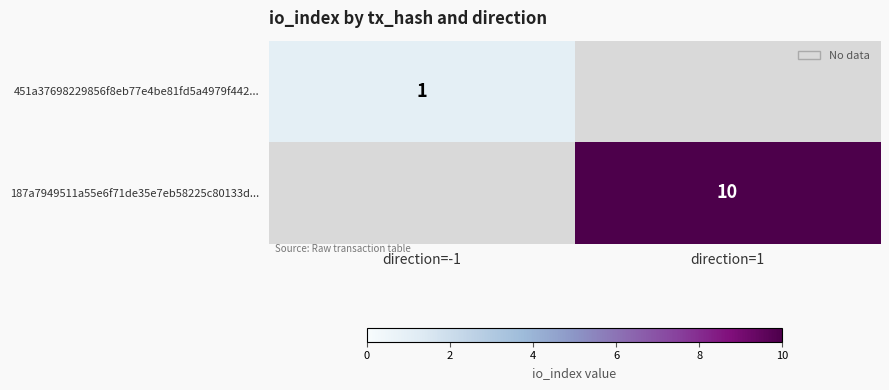

Which has a higher value, direction=-1 or direction=1?

direction=1